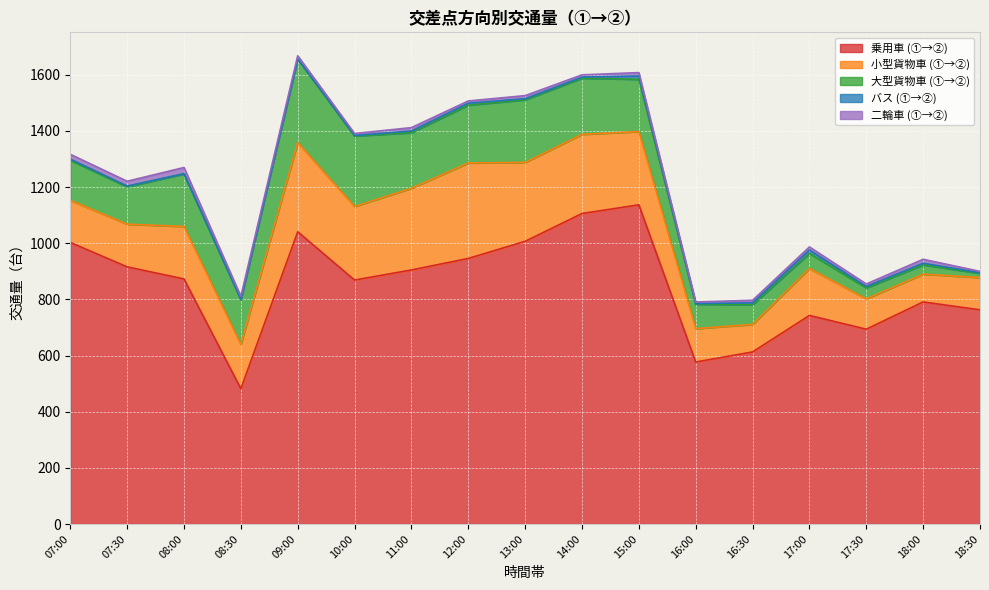

Rank the series at 18:00 from highest to lowest value.

乗用車 (①→②), 小型貨物車 (①→②), 大型貨物車 (①→②), 二輪車 (①→②), バス (①→②)